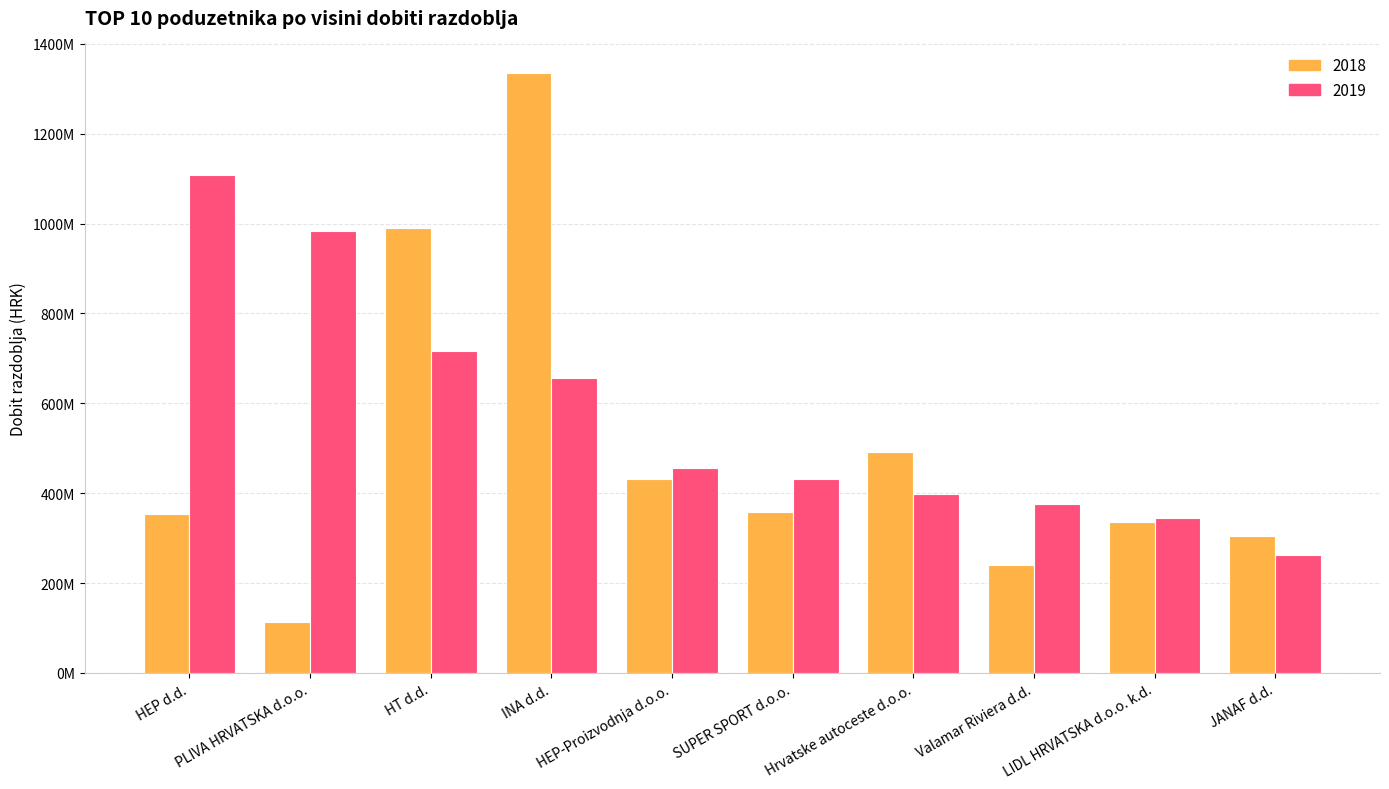

The 2019 series shows 398543792 at Hrvatske autoceste d.o.o.. True or false?

True